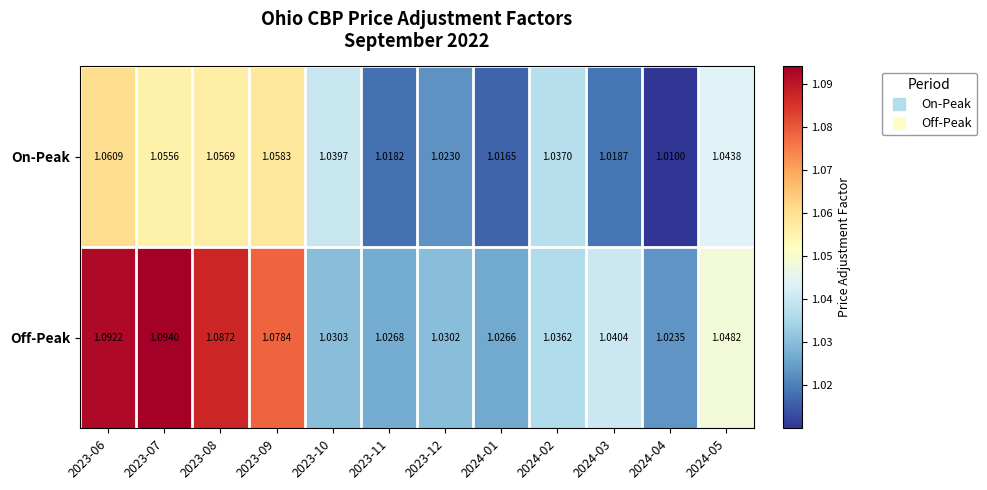

What is the total value across all series at 2023-10?

2.1